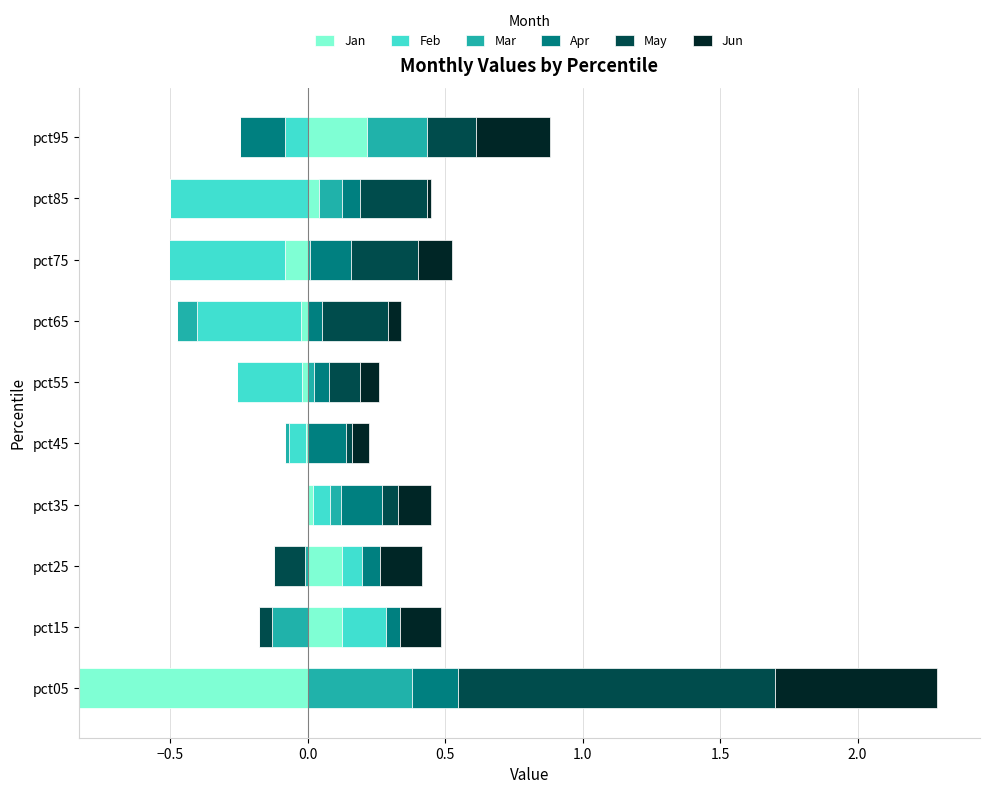

Which series has the largest total across all categories?

May